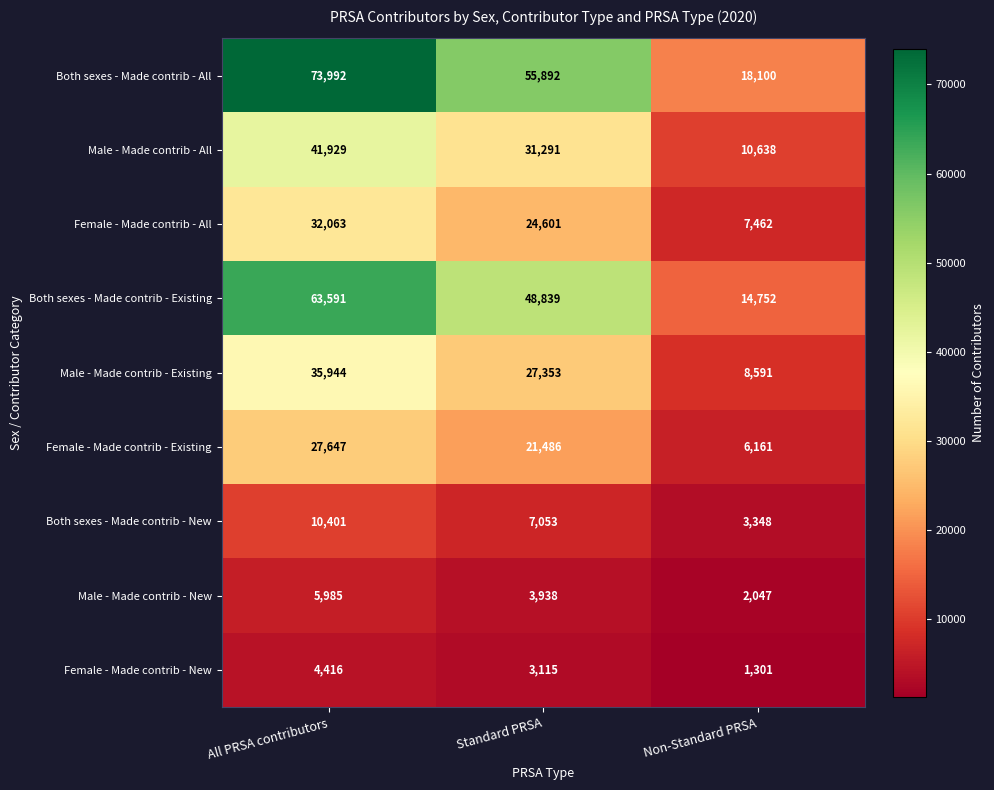

What is the spread (max minus min) of values at All PRSA contributors?

69576